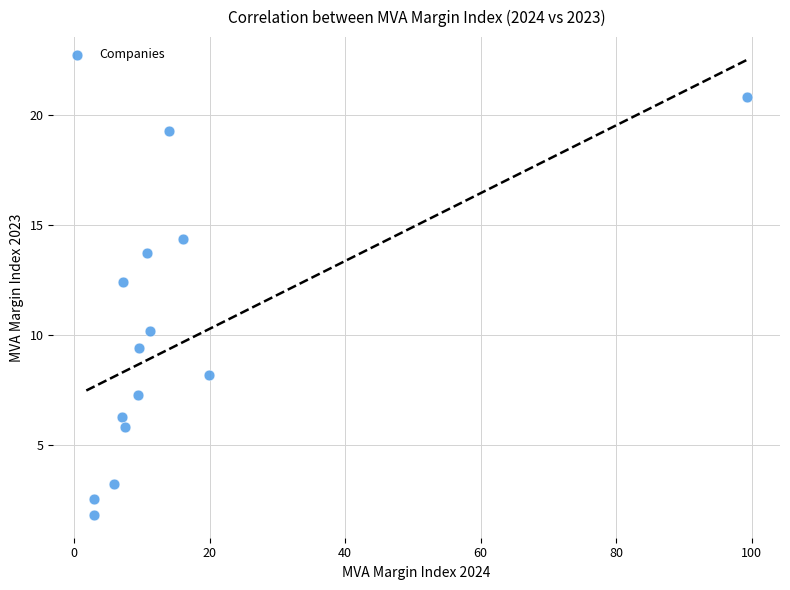

What is the range of X values (max minus min)?

96.4